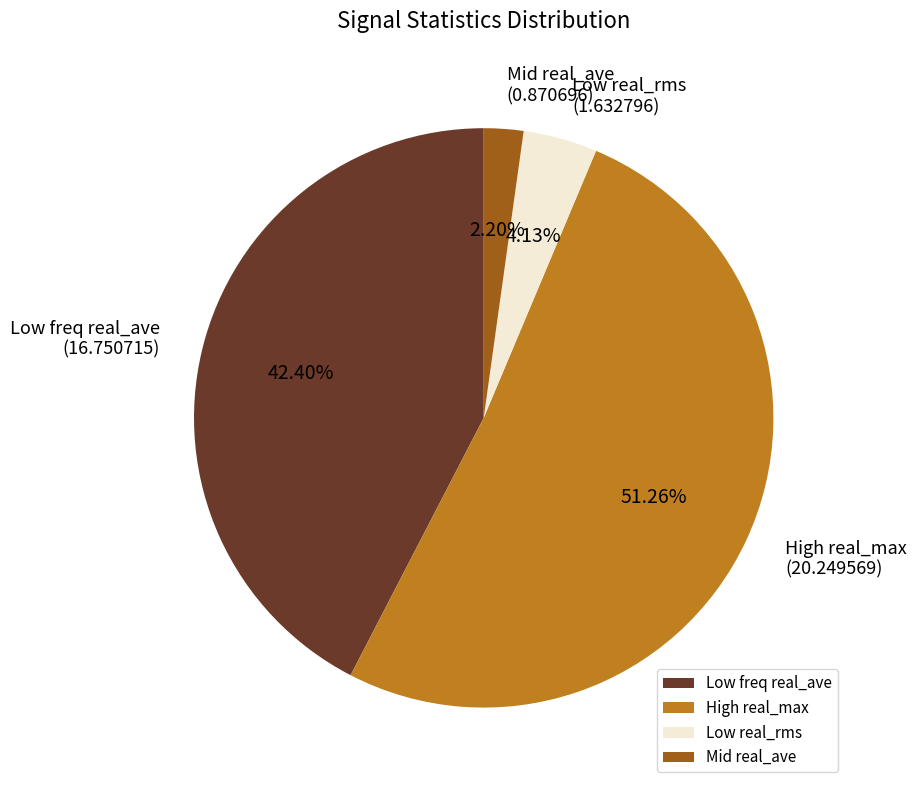

Count the number of slices in the pie.

4